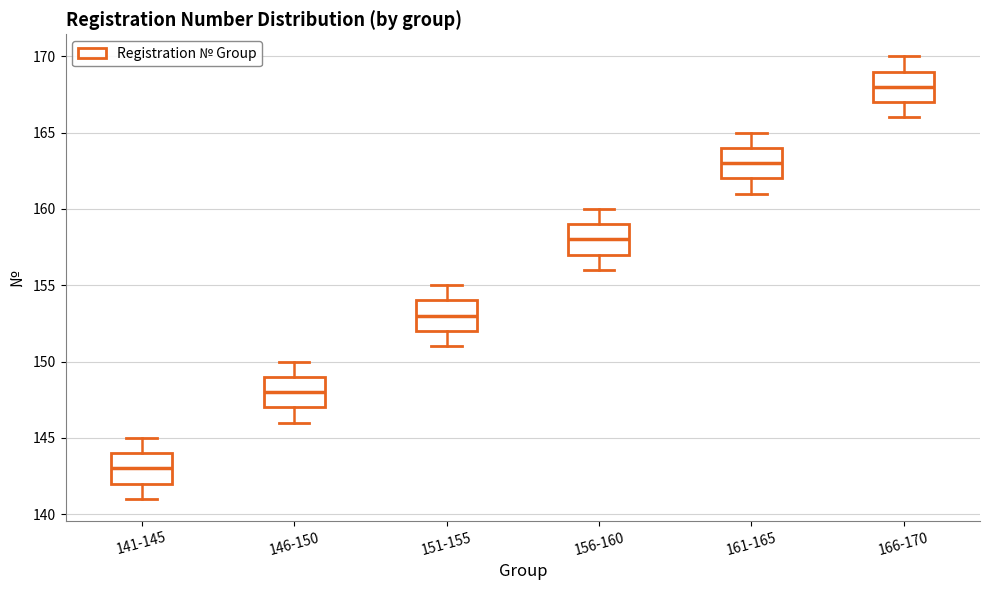

Which box has the lowest median line?

141-145